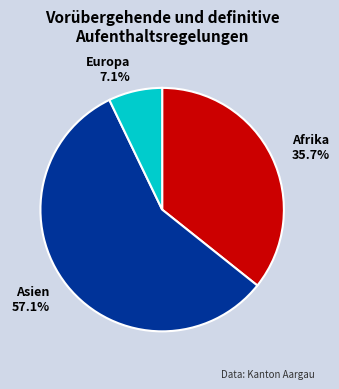

How many slices are in this pie chart?

3